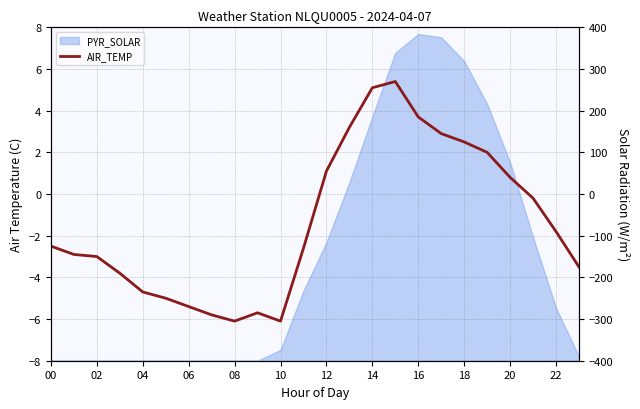

At which label does the data first exceed -2?

12